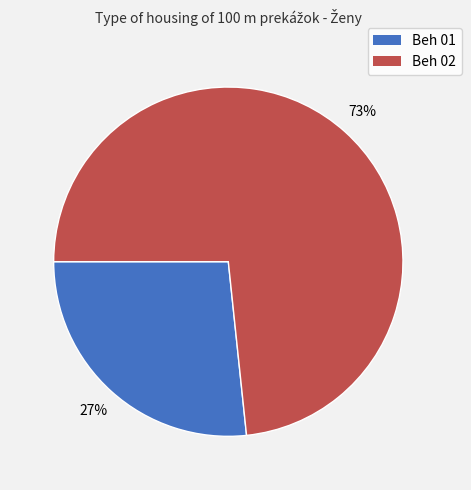

Is the sum of Beh 02 and Beh 01 greater than half?

Yes